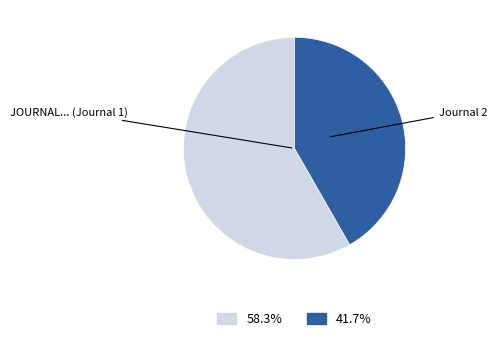

Does any single category account for the majority?

Yes